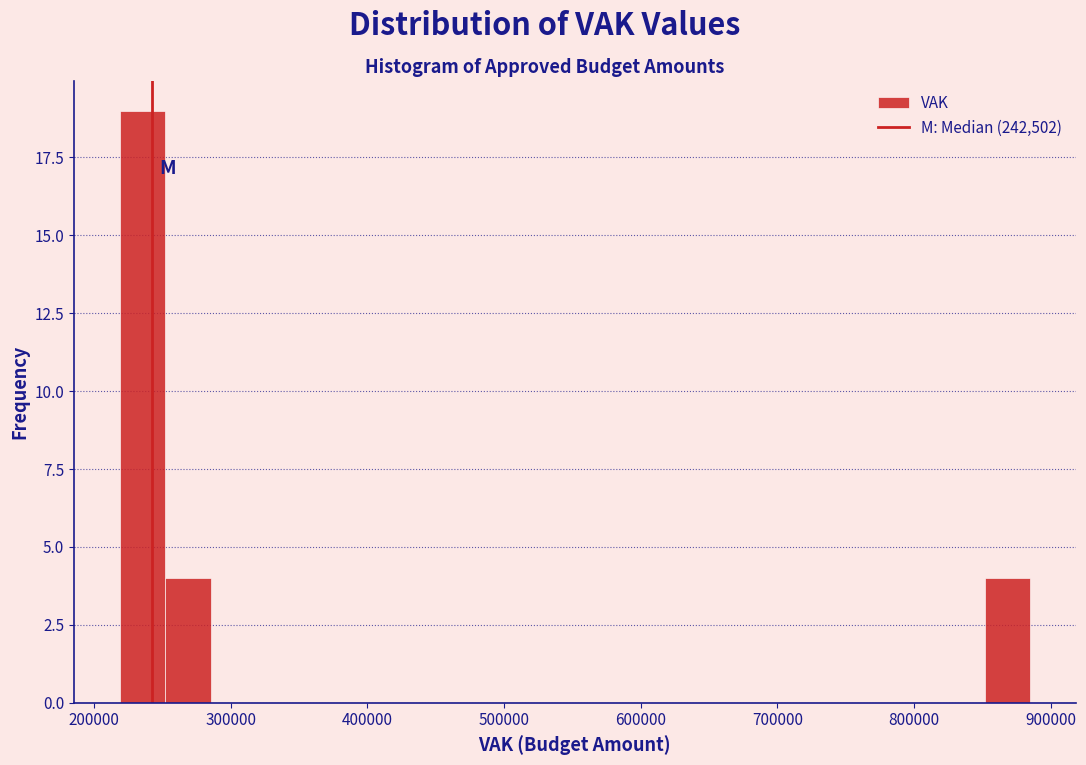

Around what value on the x-axis is the tallest bar? Give the approximate position of its centre, as read against the axis.

240000